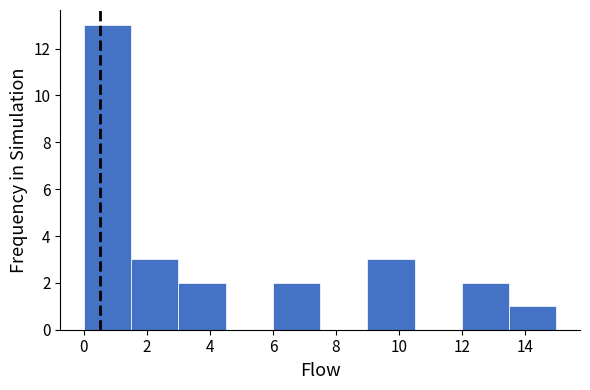

Reading left to right, transcribe this chart: for each bar, give the range it covers on the x-axis and its height. Neither the bar edges nor the heights are printed on the chart, so give them approximately, as read against the axes.

0.0 to 1.5: 13
1.5 to 3.0: 3
3.0 to 4.5: 2
4.5 to 6.0: 0
6.0 to 7.5: 2
7.5 to 9.0: 0
9.0 to 10.5: 3
10.5 to 12.0: 0
12.0 to 13.5: 2
13.5 to 15.0: 1